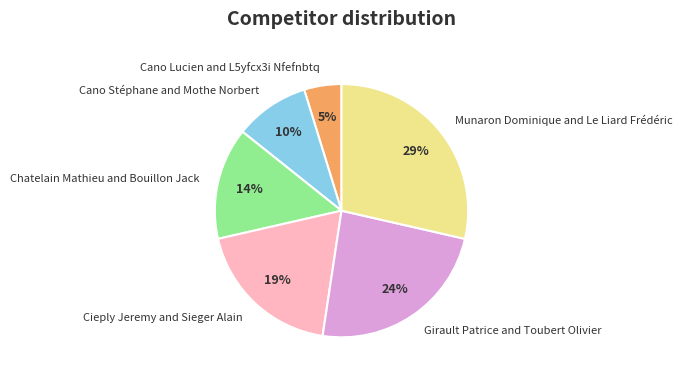

Between Cieply Jeremy and Sieger Alain and Munaron Dominique and Le Liard Frédéric, which is larger?

Munaron Dominique and Le Liard Frédéric